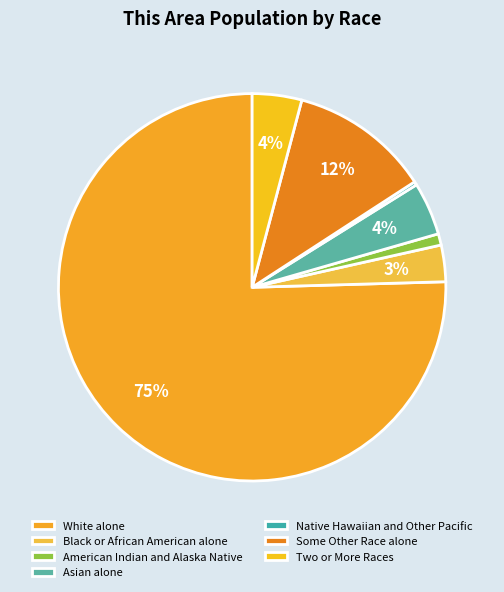

To the nearest percent, what is the difference between the American Indian and Alaska Native and Black or African American alone slice percentages?

2%